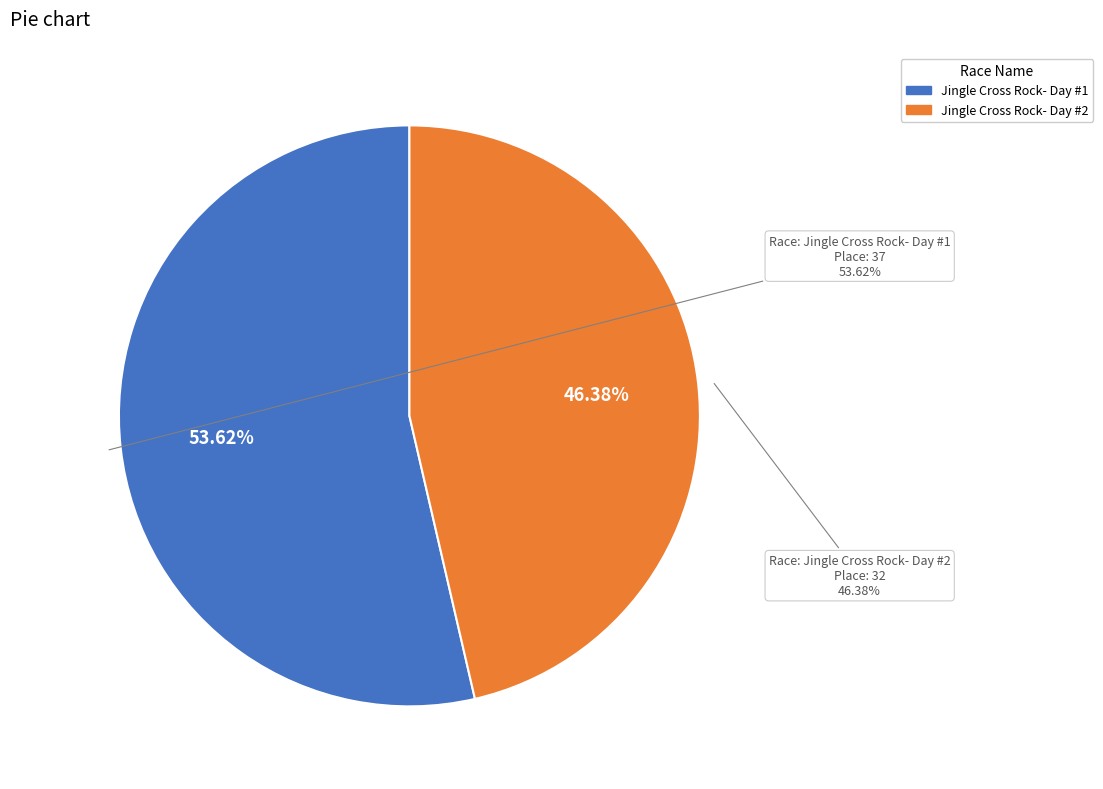

Rank the categories by value from lowest to highest.

Jingle Cross Rock- Day #2, Jingle Cross Rock- Day #1